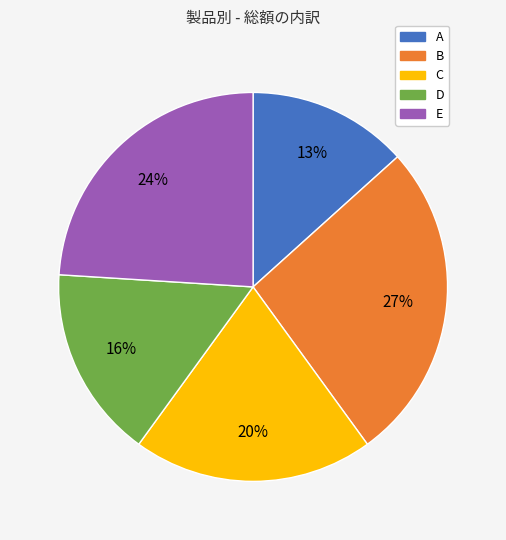

How many slices are in this pie chart?

5